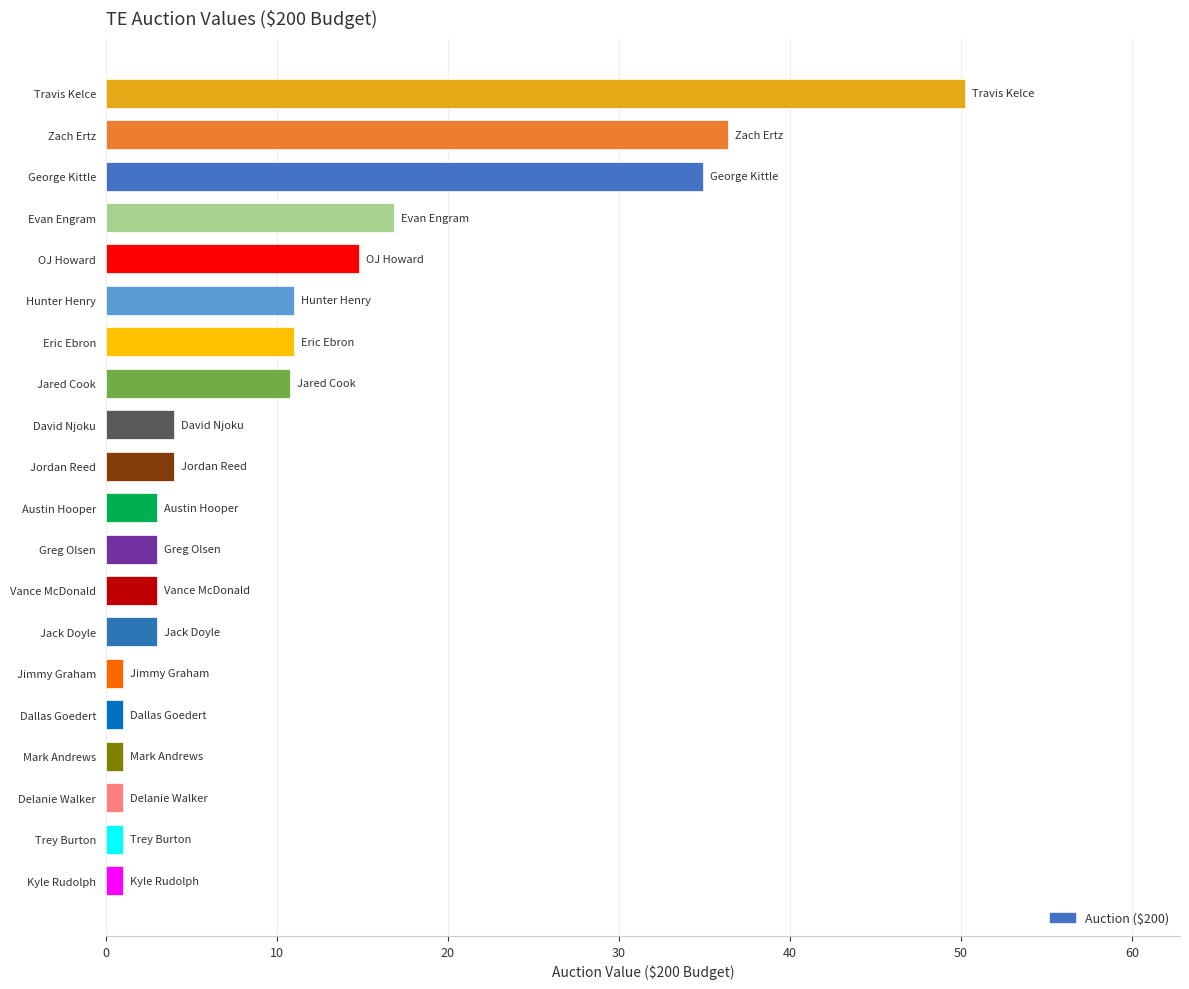

How many data points are less than 4?

10